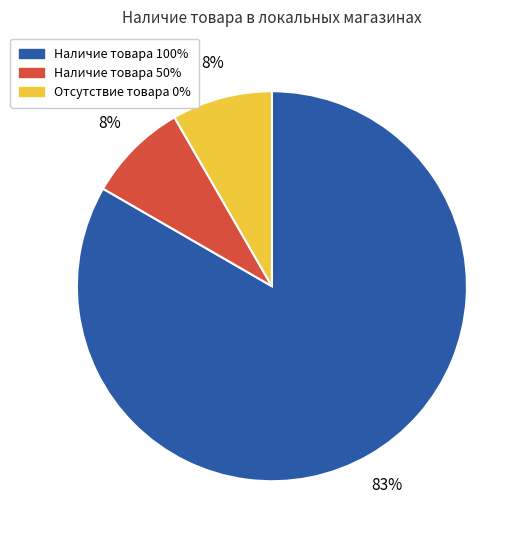

How many slices are in this pie chart?

3